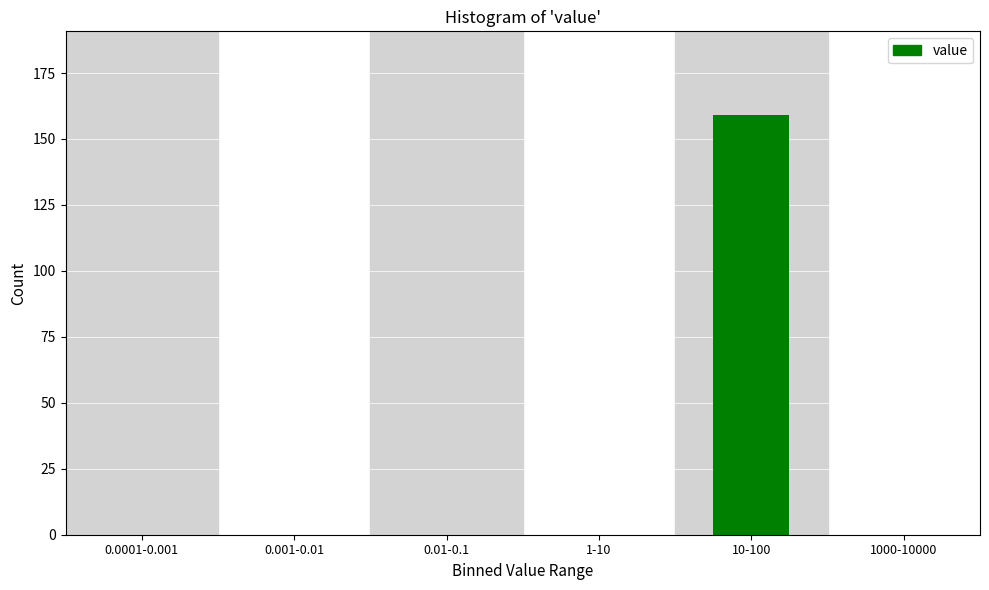

Reading left to right, what are all the values shown in this chart?

0.0001-0.001=0	0.001-0.01=0	0.01-0.1=0	1-10=0	10-100=159	1000-10000=0